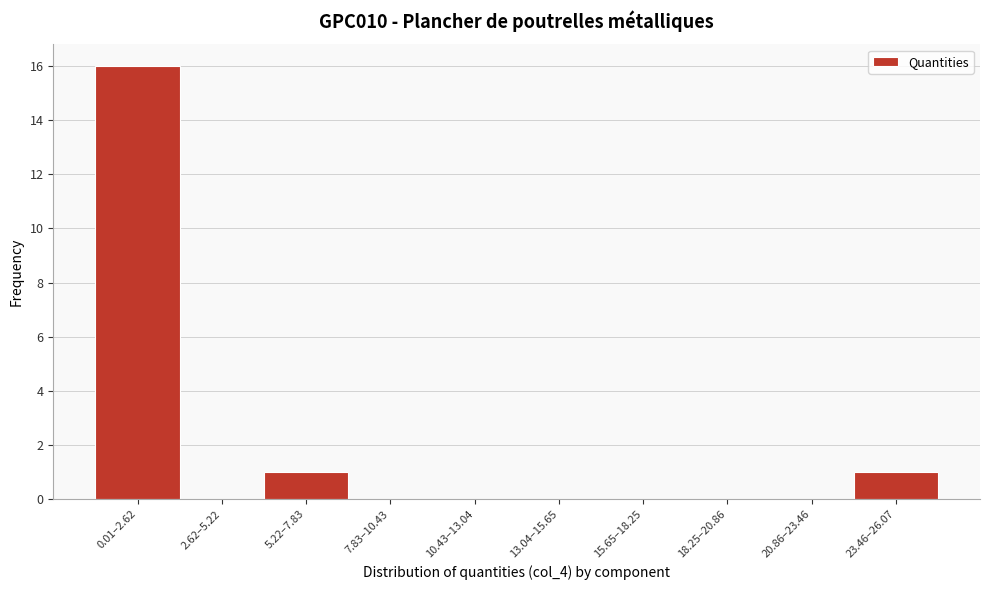

Reading right to left, what are all the values shown in this chart?

23.46–26.07=1	20.86–23.46=0	18.25–20.86=0	15.65–18.25=0	13.04–15.65=0	10.43–13.04=0	7.83–10.43=0	5.22–7.83=1	2.62–5.22=0	0.01–2.62=16